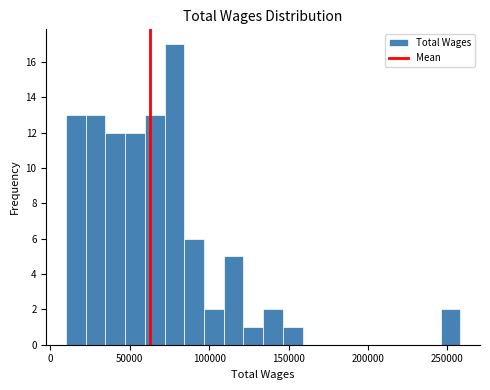

Read against the x-axis, roughly where is the centre of the tallest bar?

80000